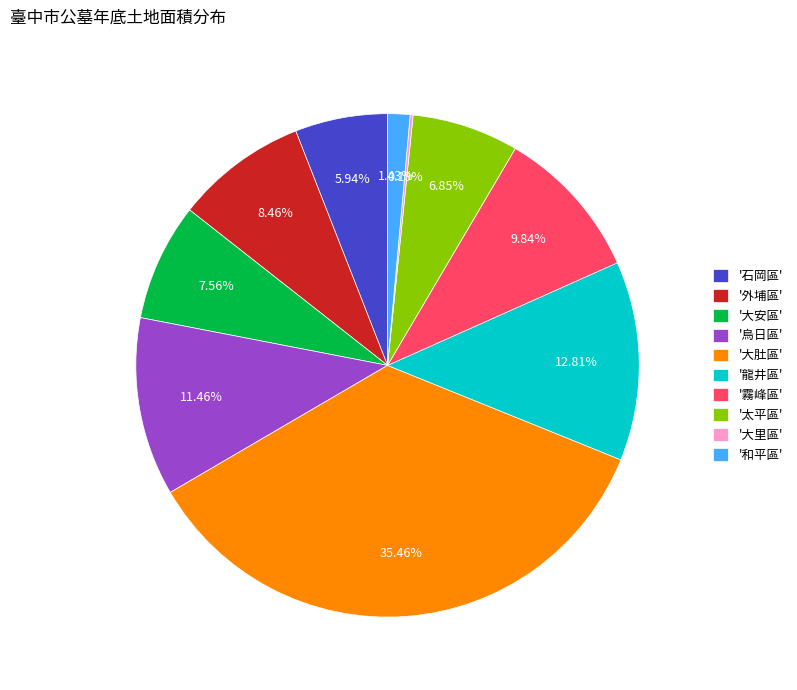

Which category has the biggest portion of the pie?

'大肚區'